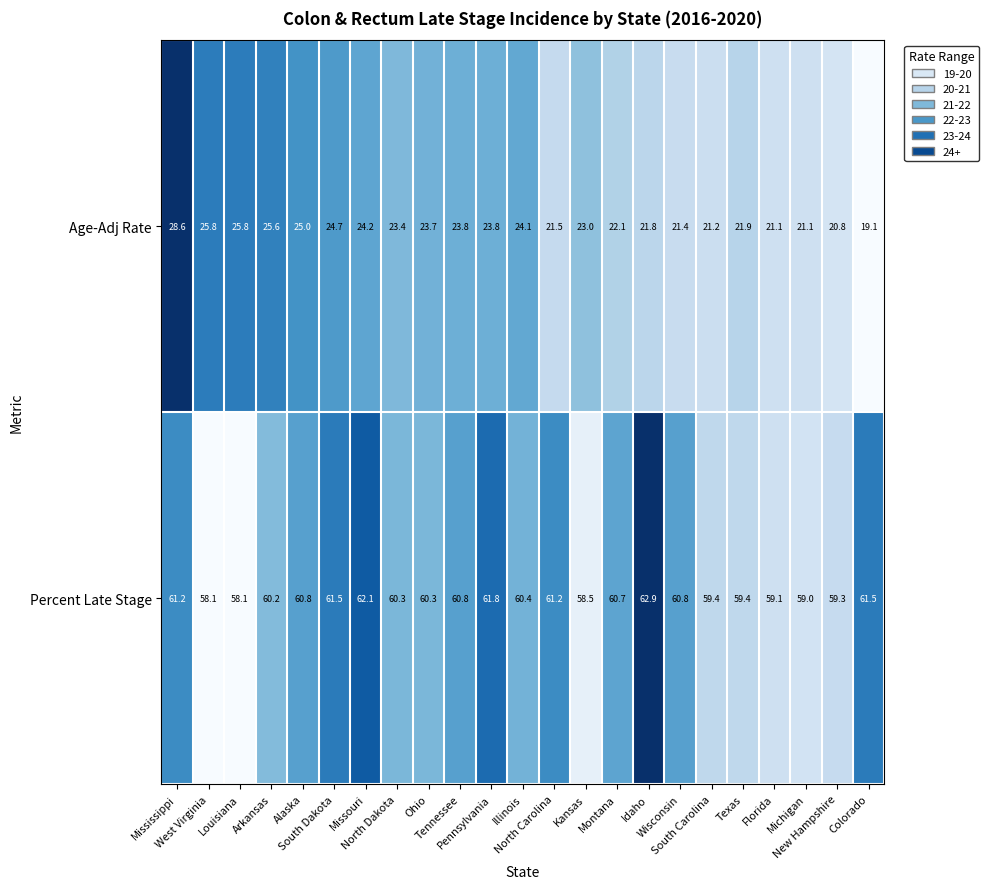

At which category is the sum across all series the highest?

Mississippi